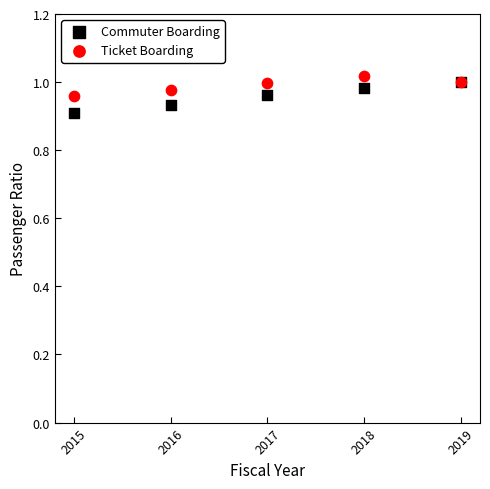

Which series contains the highest Y value?

Ticket Boarding